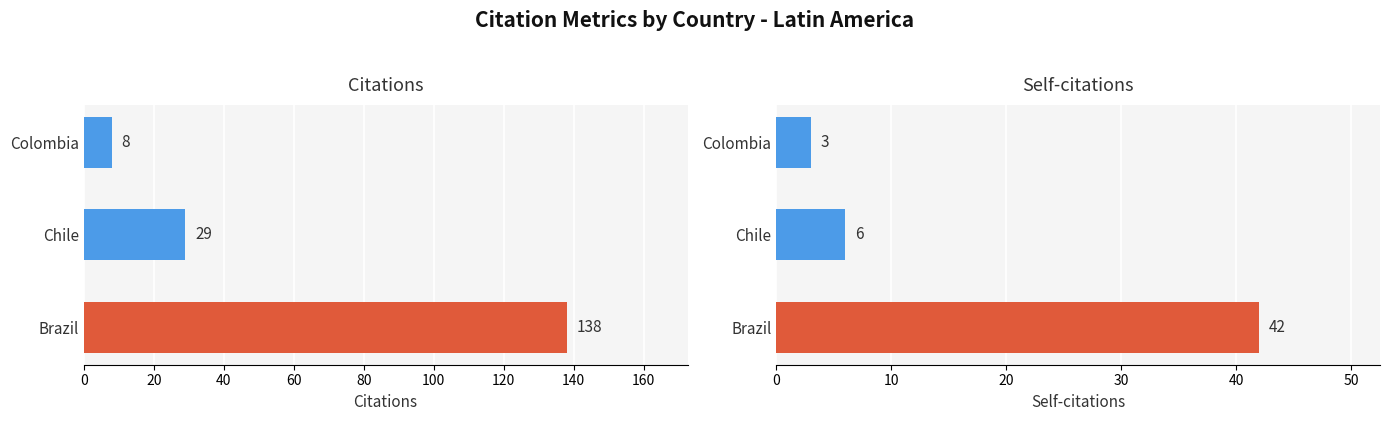

Which series changed the most between Chile and Colombia?

Citations